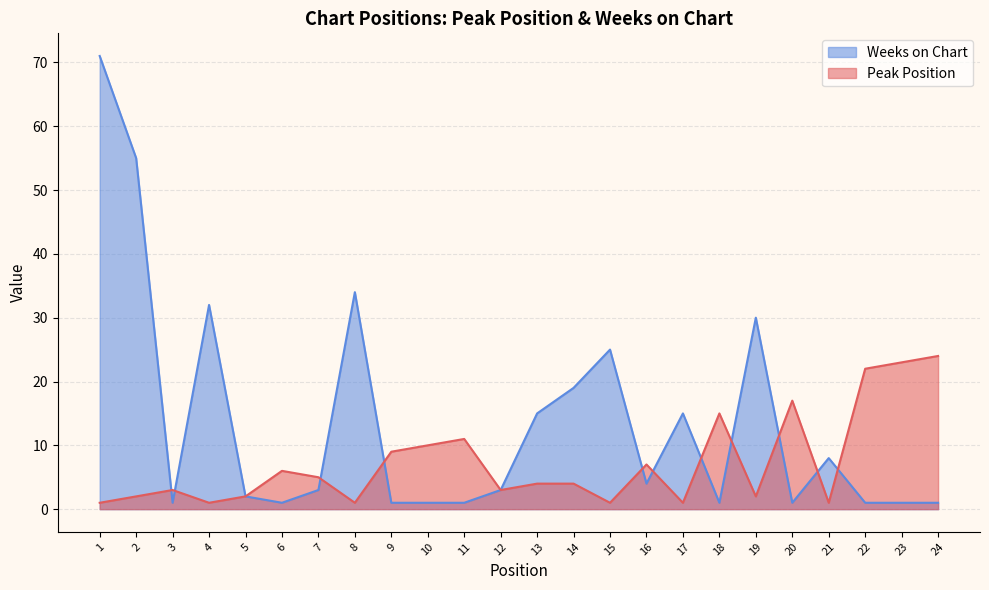

At which category is the sum across all series the highest?

1